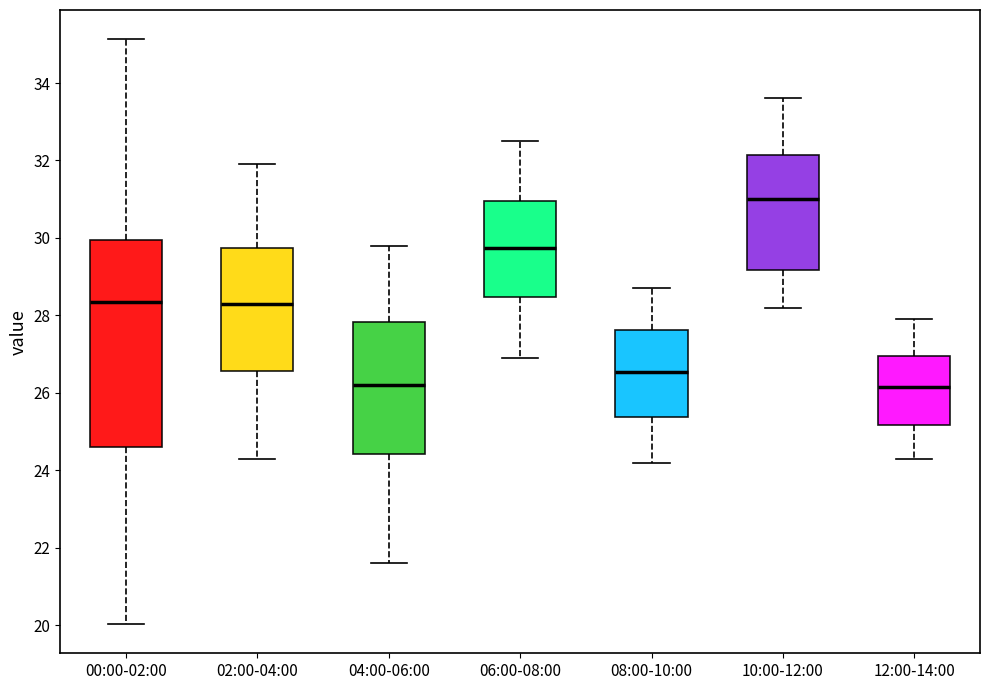

Where does the upper whisker of the box for 06:00-08:00 end on the y-axis? The values are not printed on the chart, so give them approximately, as read against the axis.

32.6